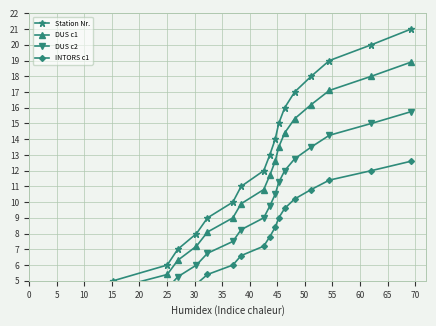

Which has a higher value, 10 or 70?

70